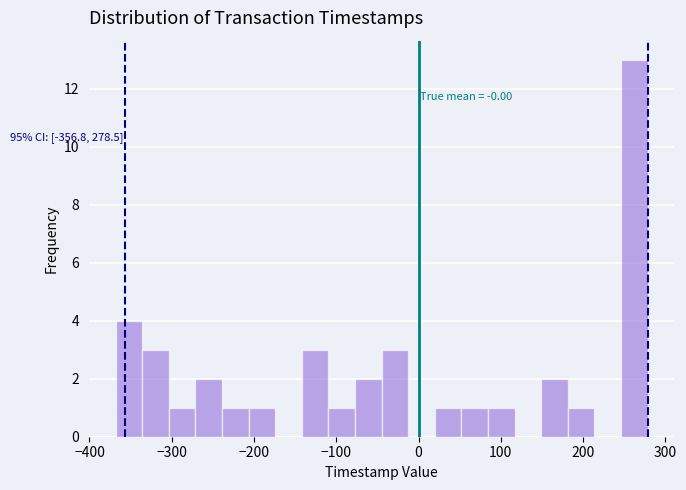

Around what value on the x-axis is the tallest bar? Give the approximate position of its centre, as read against the axis.

260